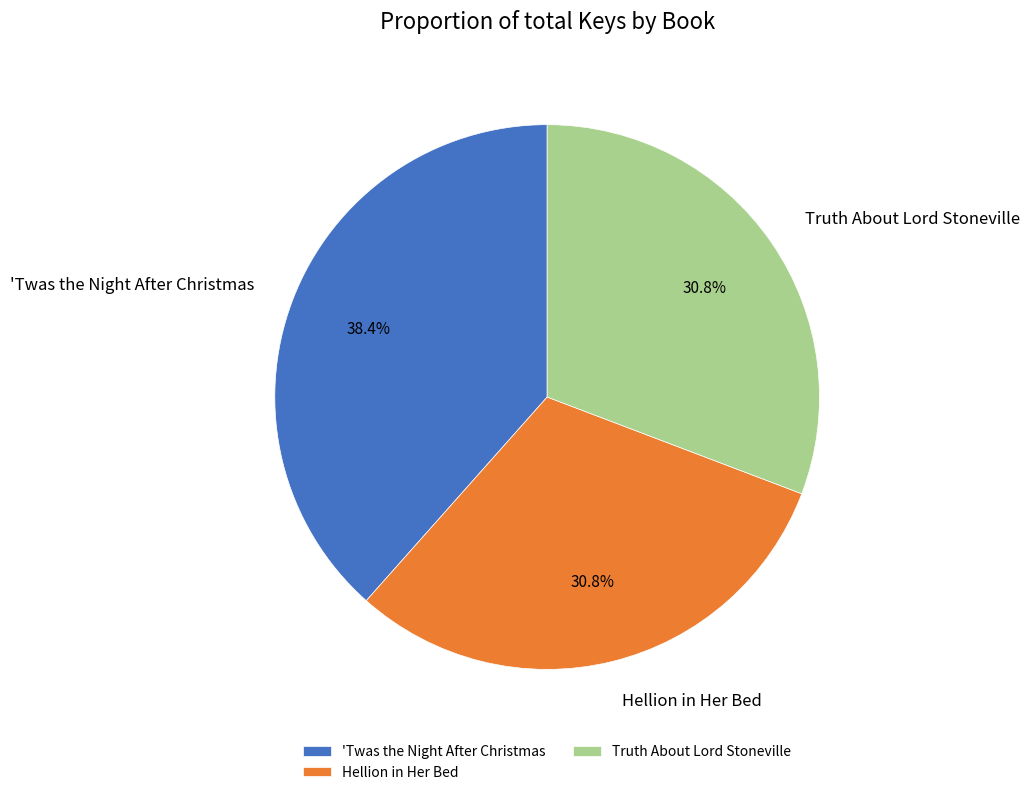

Does Hellion in Her Bed represent more than half of the total?

No